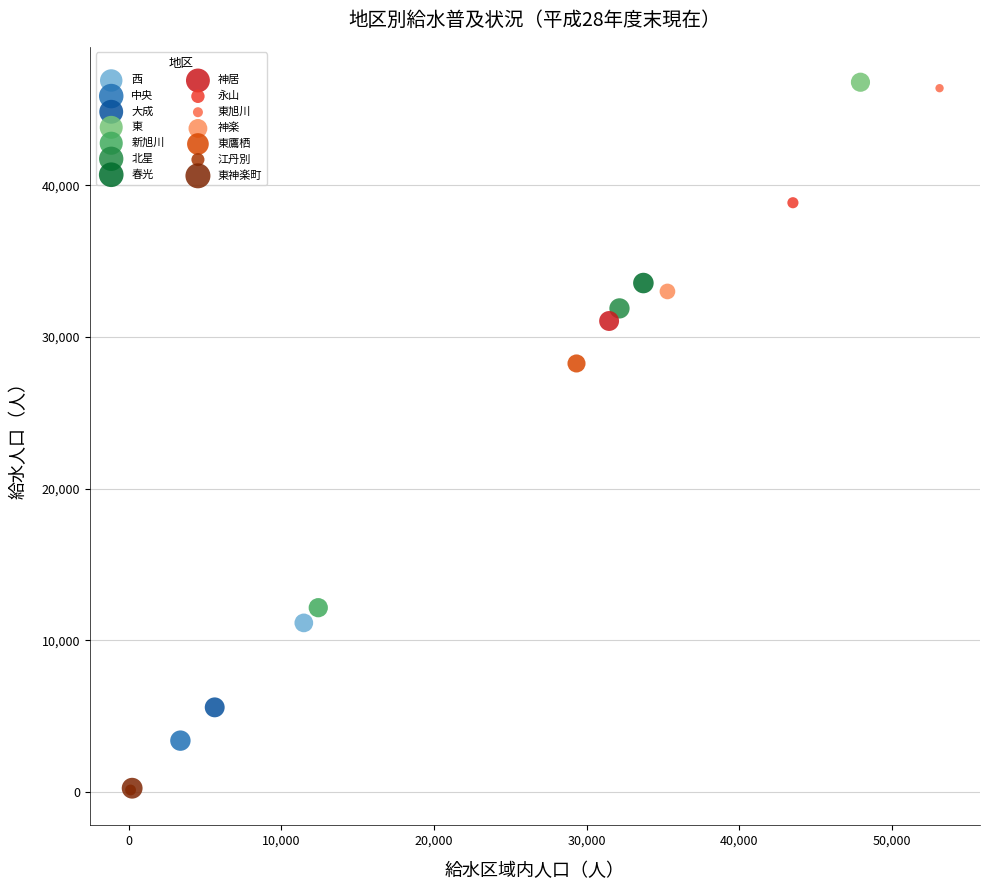

What are all the series names shown in the legend?

西, 中央, 大成, 東, 新旭川, 北星, 春光, 神居, 永山, 東旭川, 神楽, 東鷹栖, 江丹別, 東神楽町